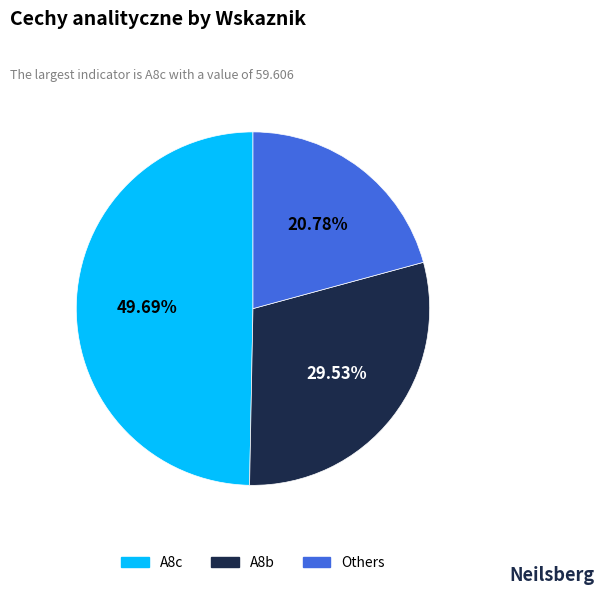

Is there any slice that represents more than half of the pie?

No